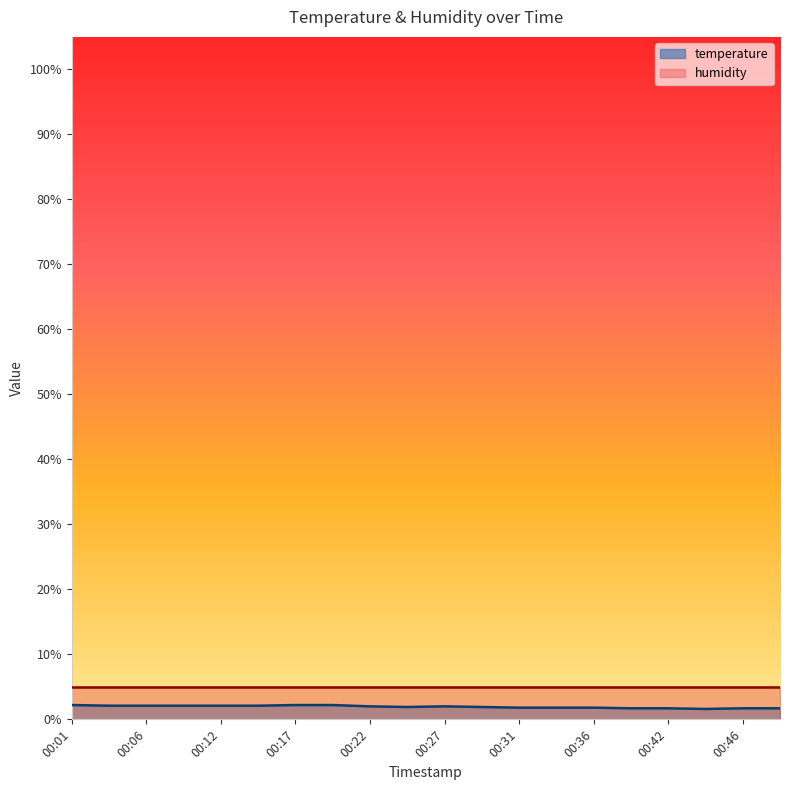

Does the chart have visible grid lines?

No